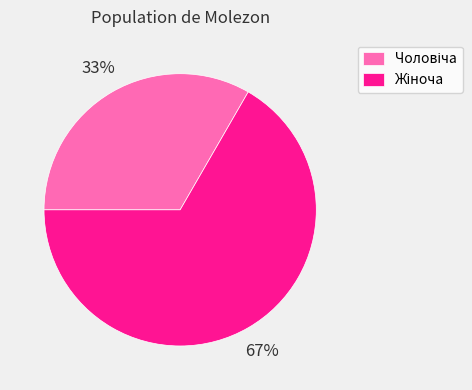

Is there any slice that represents more than half of the pie?

Yes